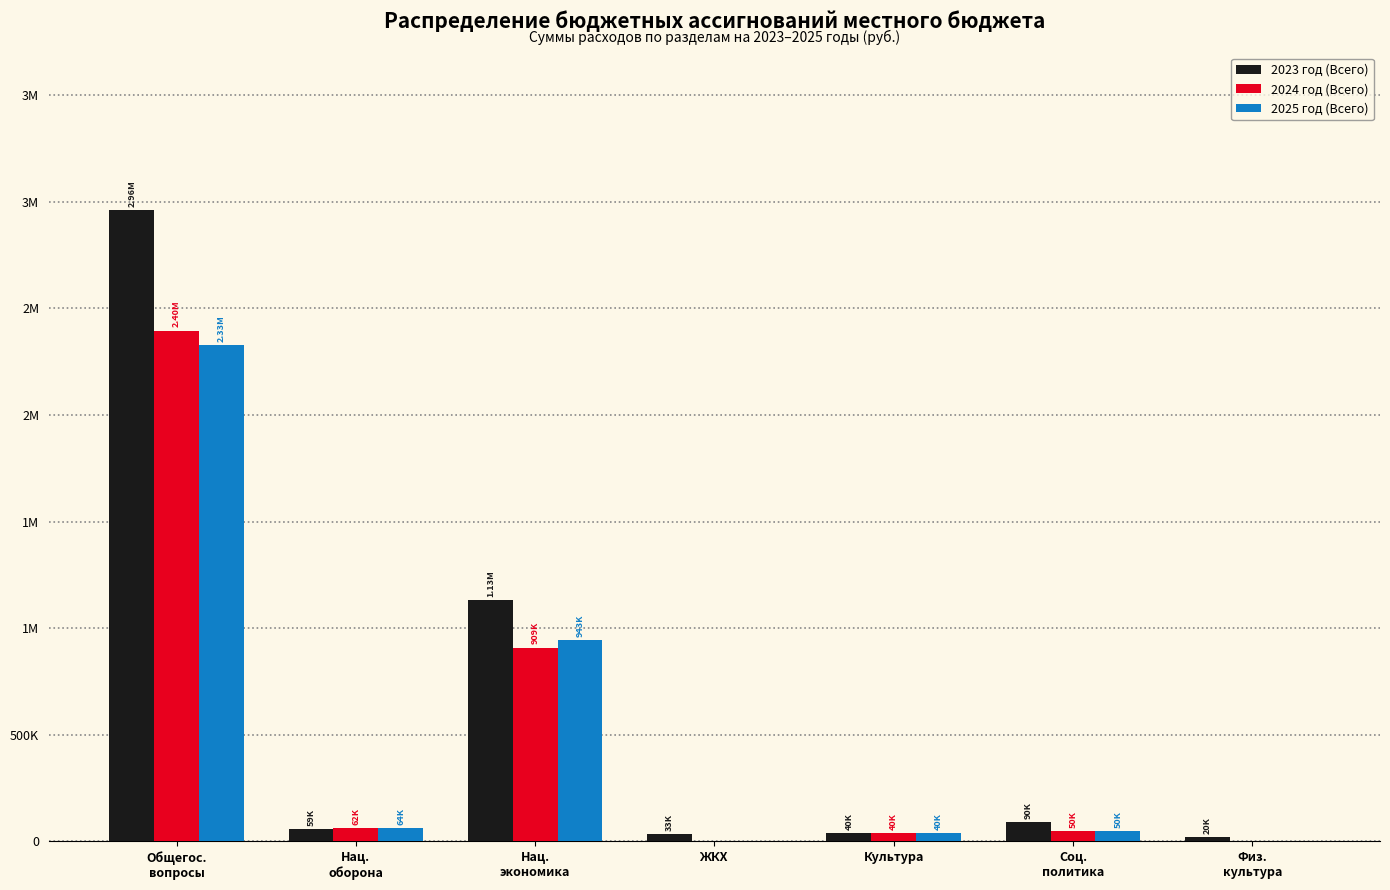

What are all the series names shown in the legend?

2023 год (Всего), 2024 год (Всего), 2025 год (Всего)